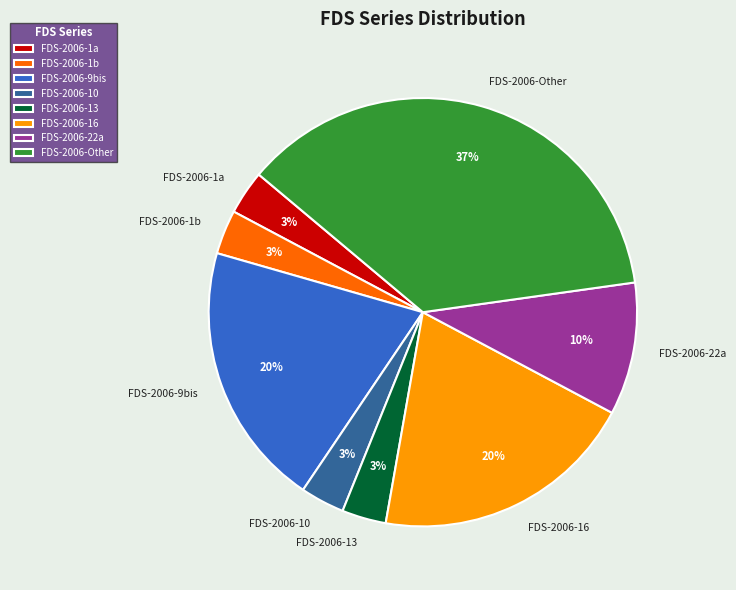

Which has a higher value, FDS-2006-Other or FDS-2006-16?

FDS-2006-Other